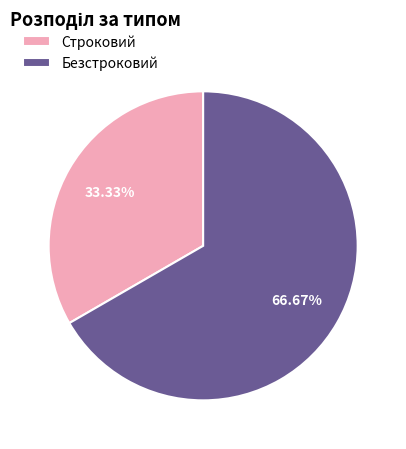

Which slice is the smallest?

Строковий